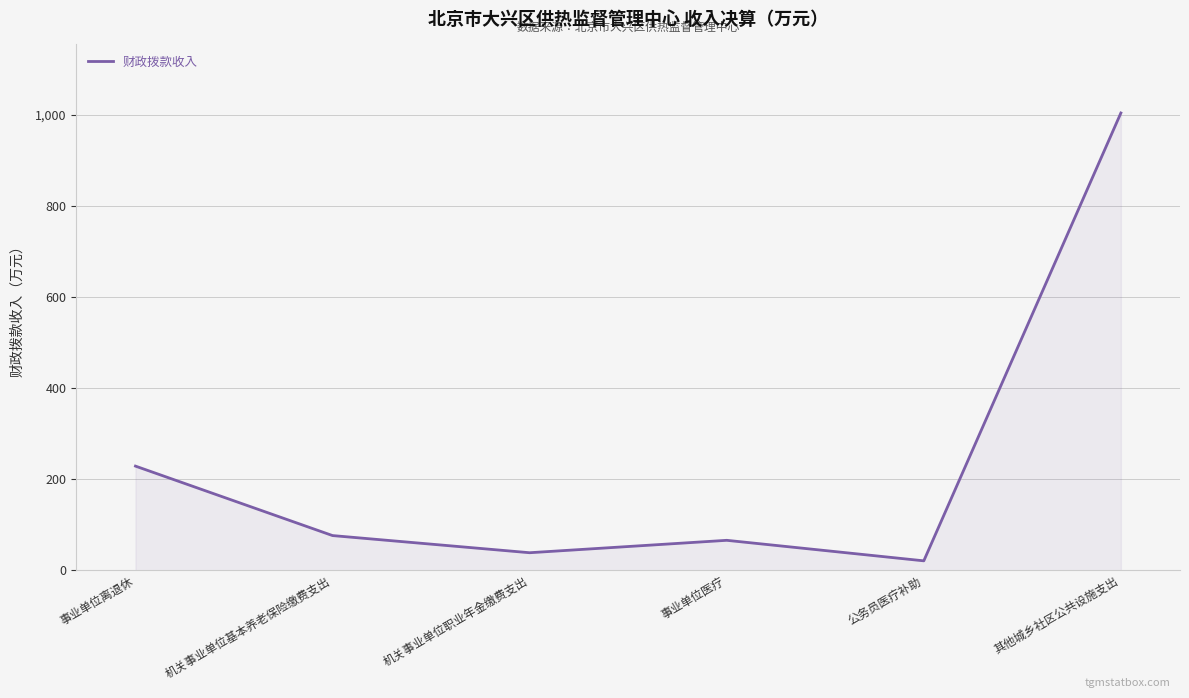

What is the average value?

238.4